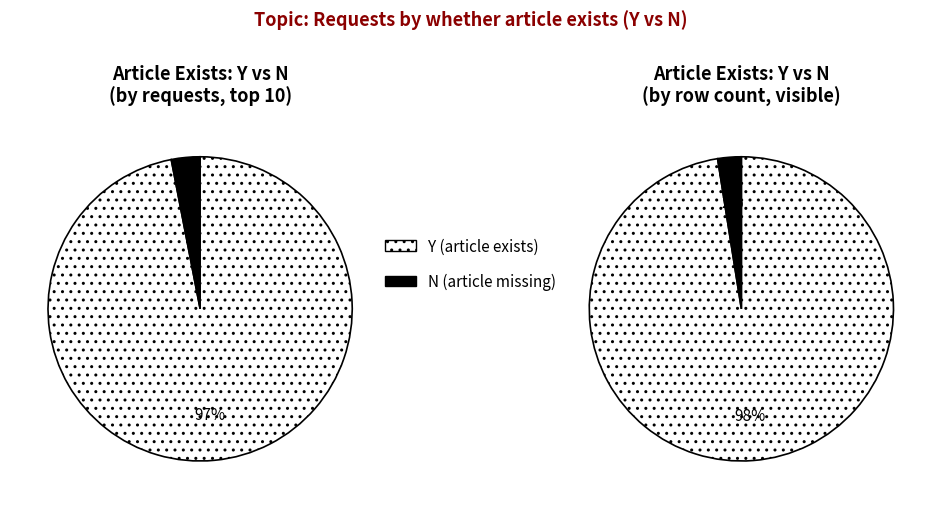

To the nearest percent, what is the average slice percentage?

50%